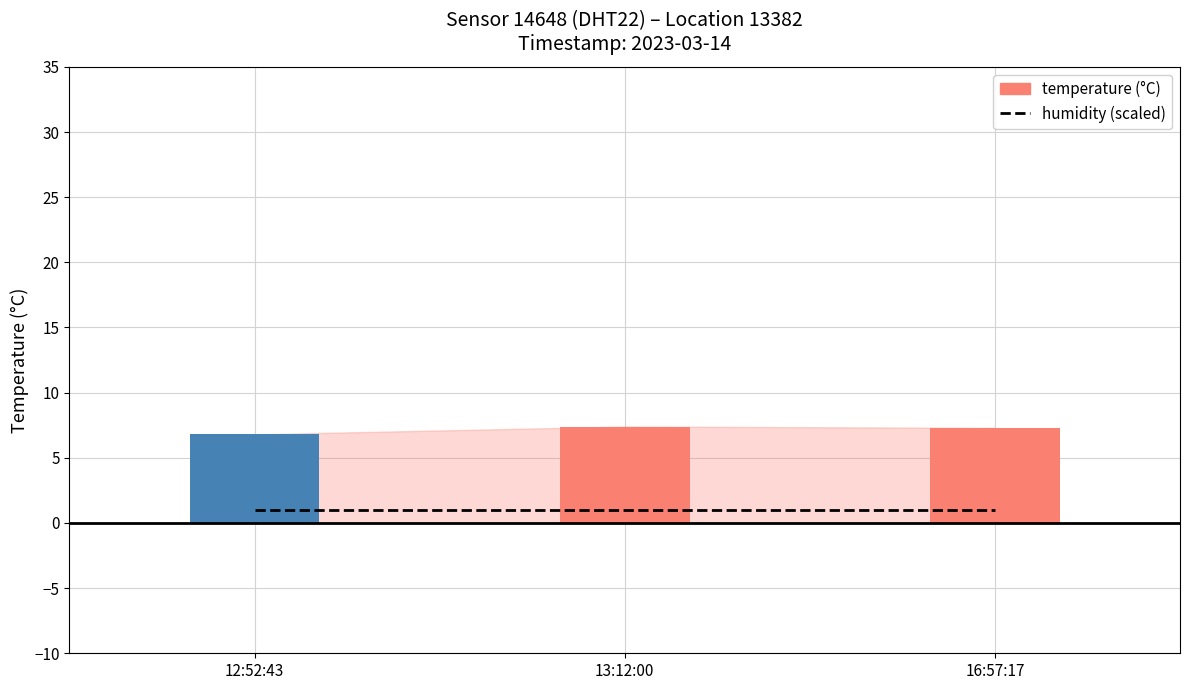

What is the difference between the temperature values at 16:57:17 and 13:12:00?

0.1